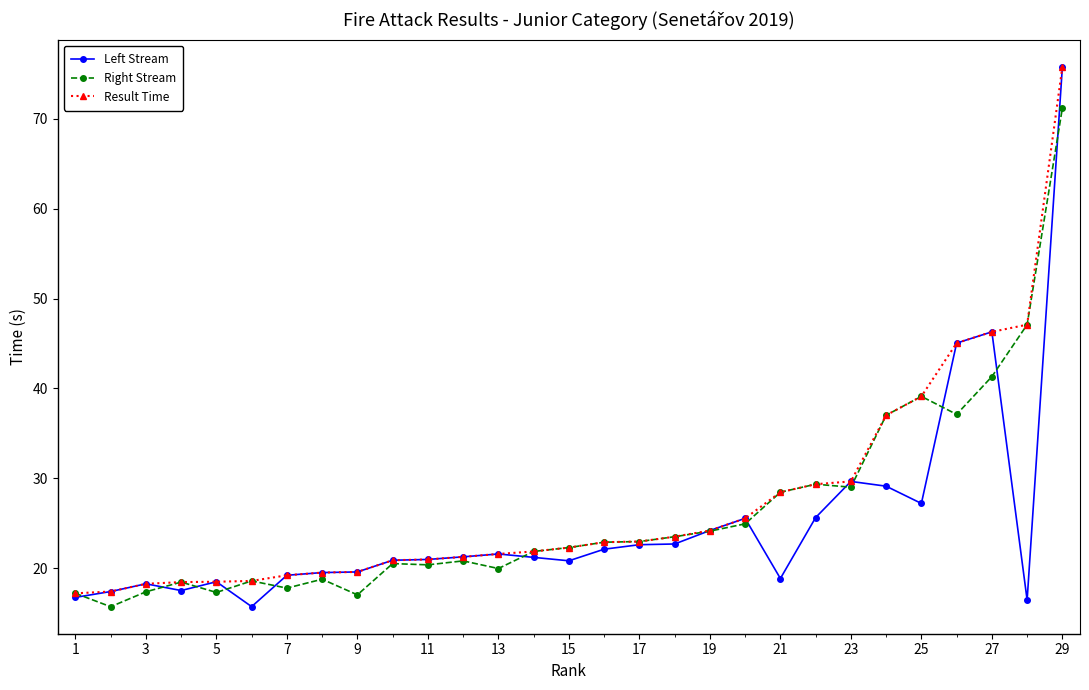

At how many categories does at least one series exceed 56?

1